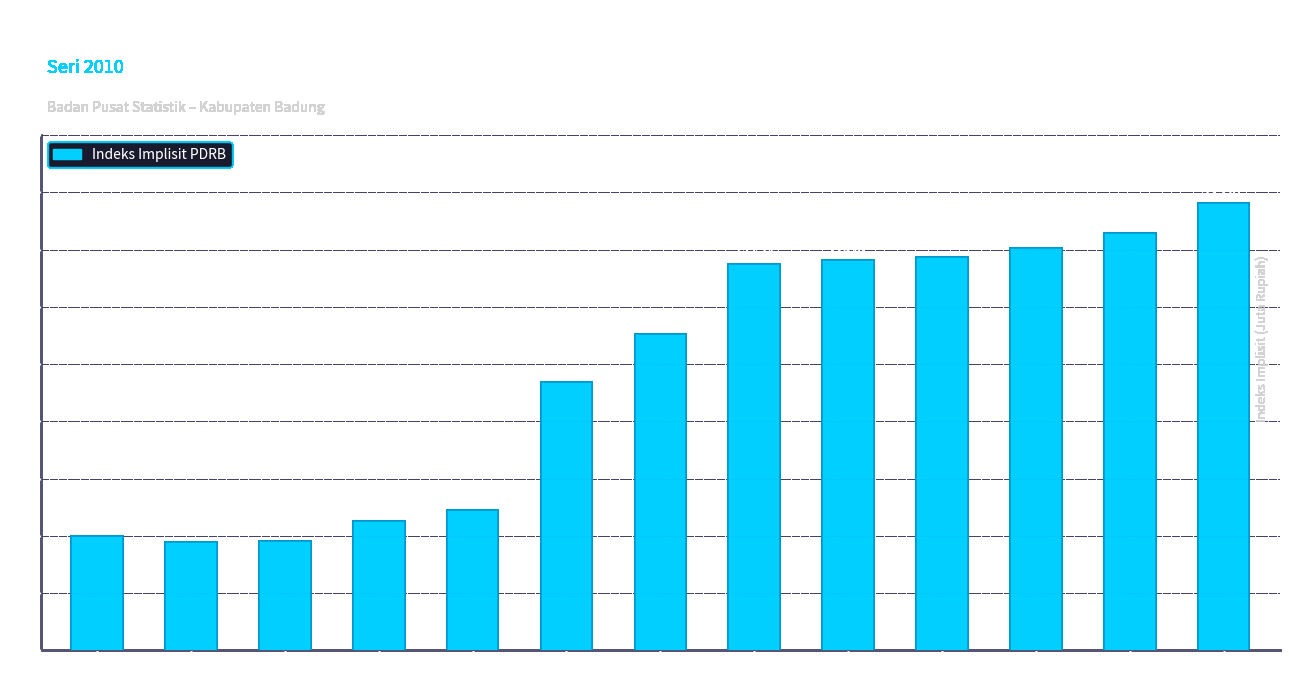

Does the chart contain stacked bars?

No